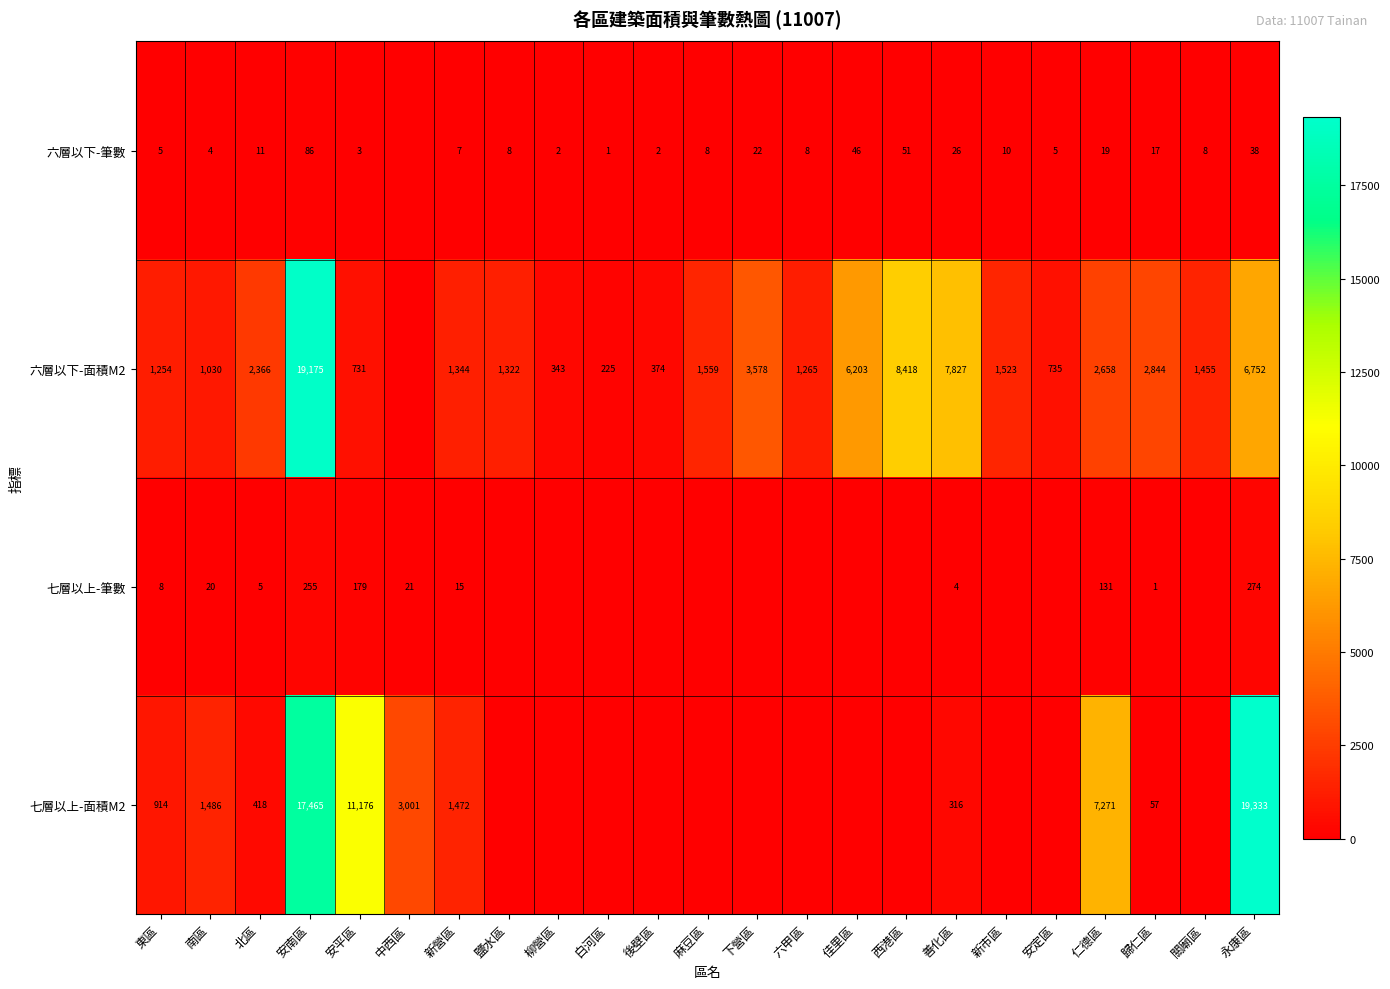

What is the greatest value displayed?

19333.4